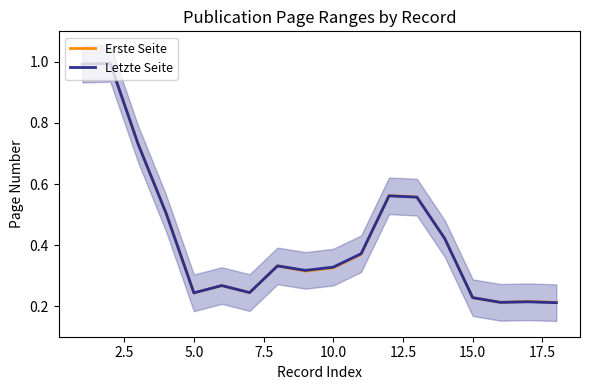

Which series has the widest spread of values?

Letzte Seite